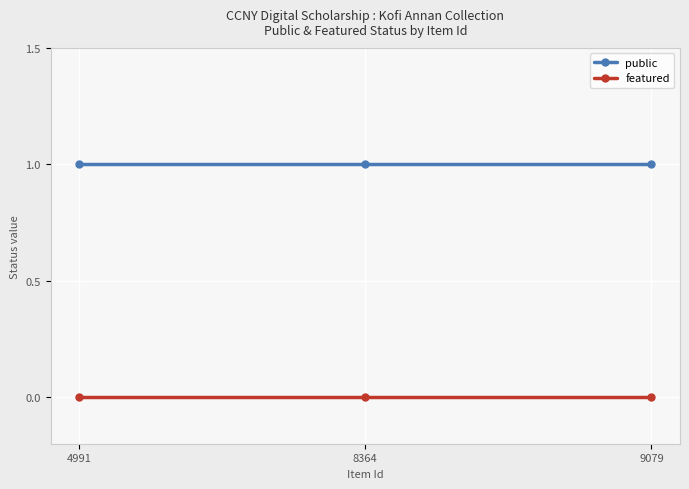

Is this an area chart (filled region under the line)?

No